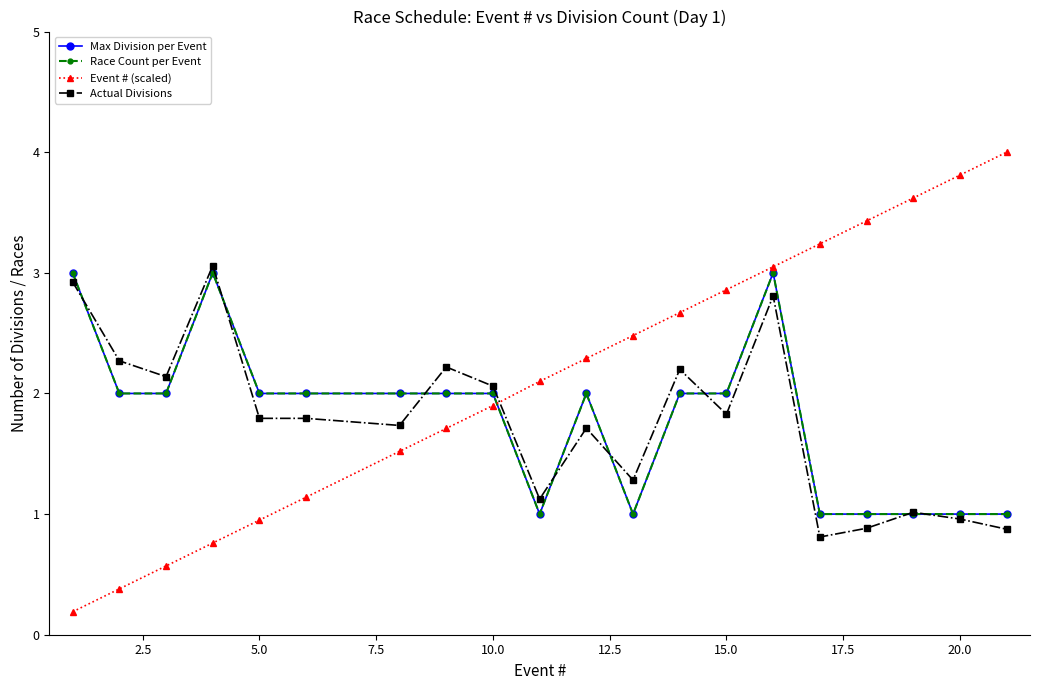

What is the minimum value for Actual Divisions?

0.8